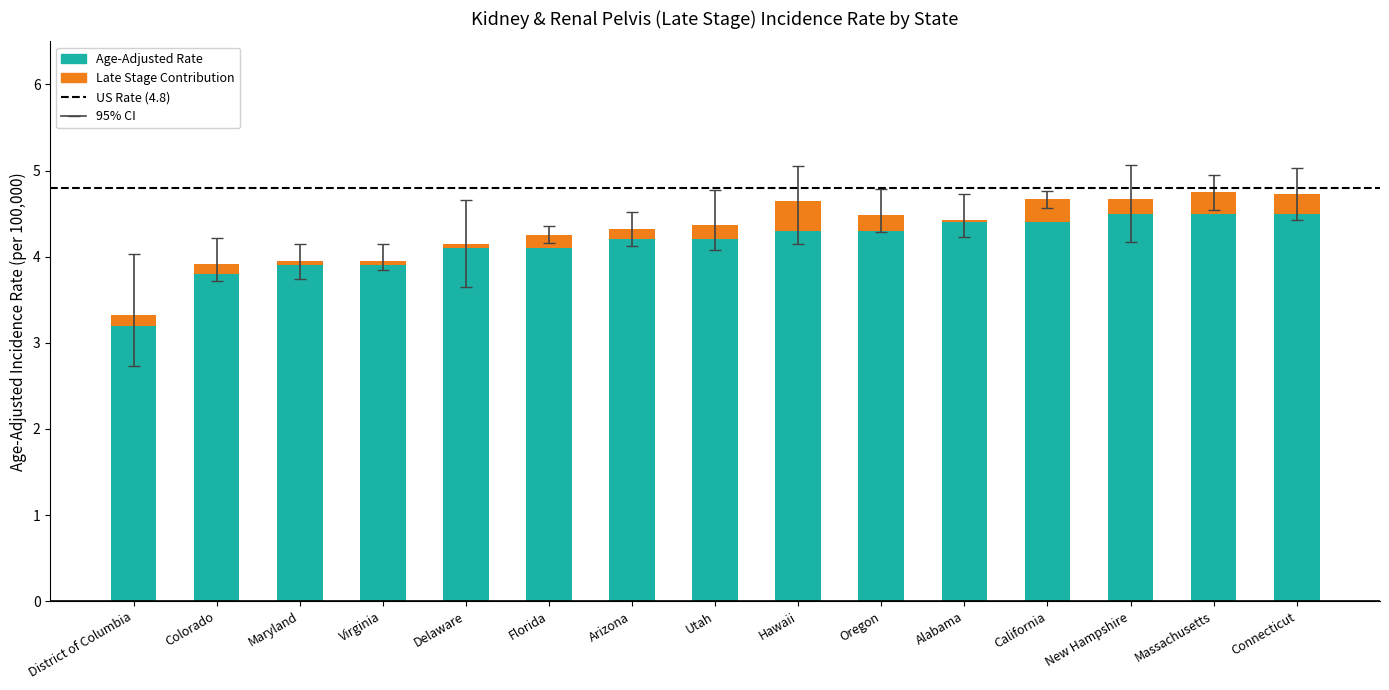

Is it true that Age-Adjusted Rate equals 1.7 at Alabama?

False